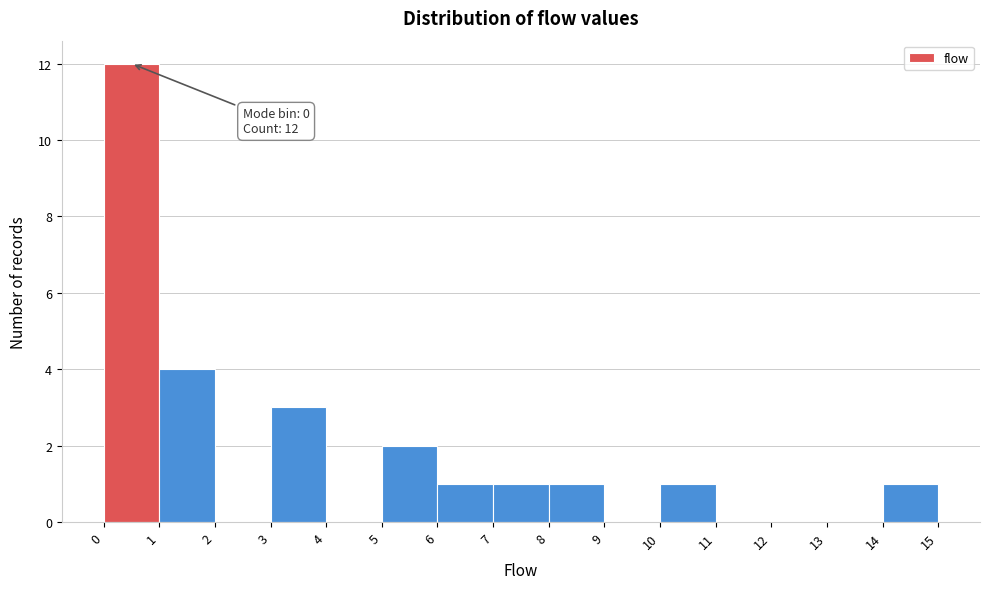

Which range on the x-axis has the tallest bar?

0 to 1